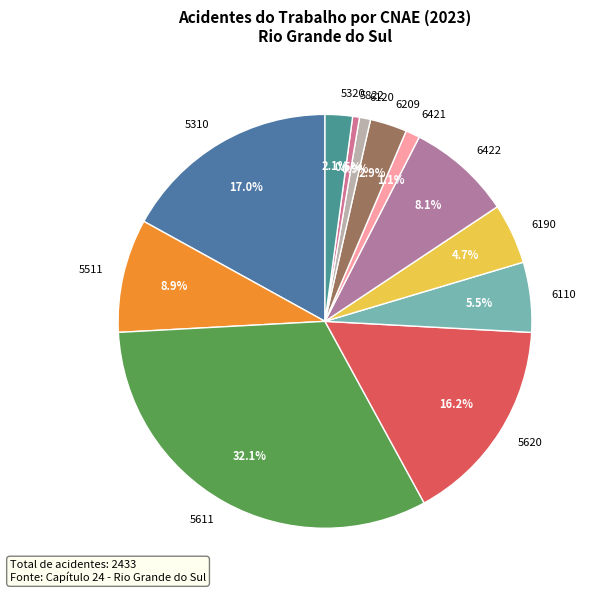

To the nearest percent, what percentage of the pie is 5320?

2%